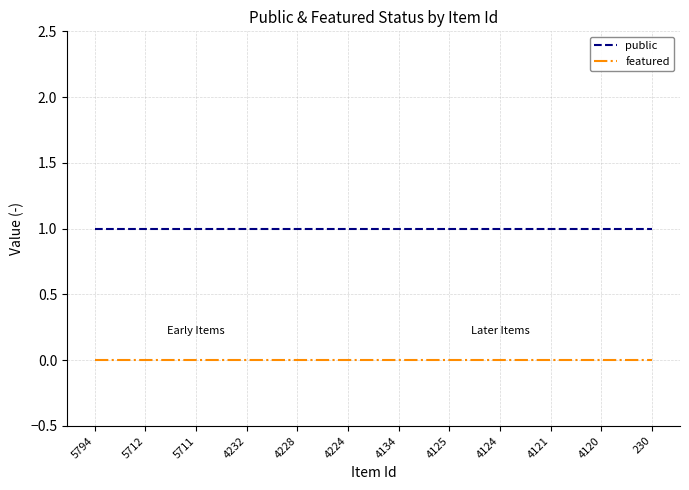

Rank the series by their average value, from lowest to highest.

featured, public